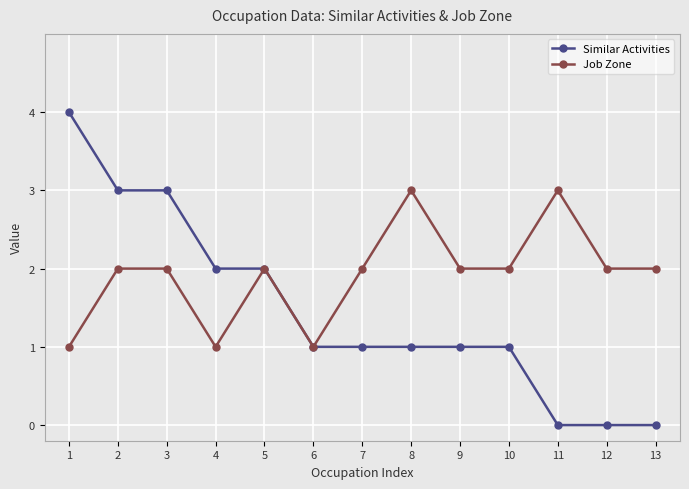

Which series has the largest total across all categories?

Job Zone